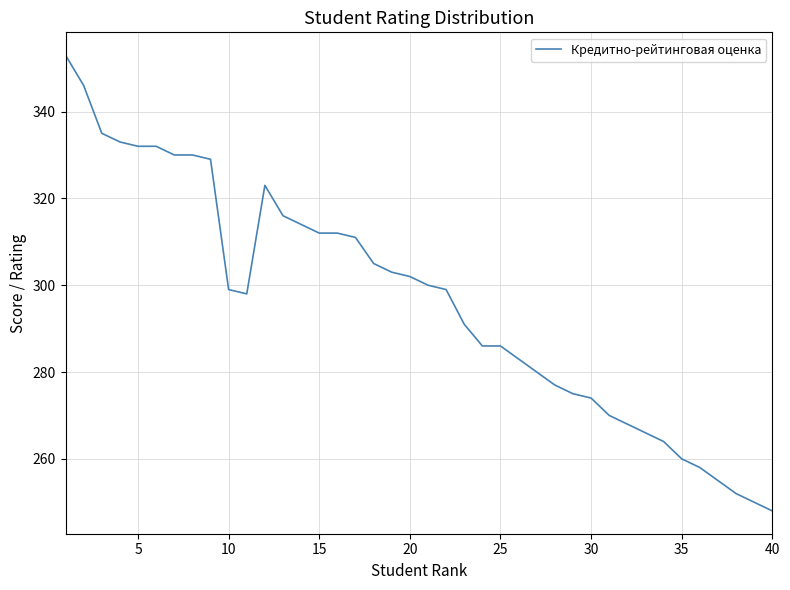

Does the chart have visible grid lines?

Yes